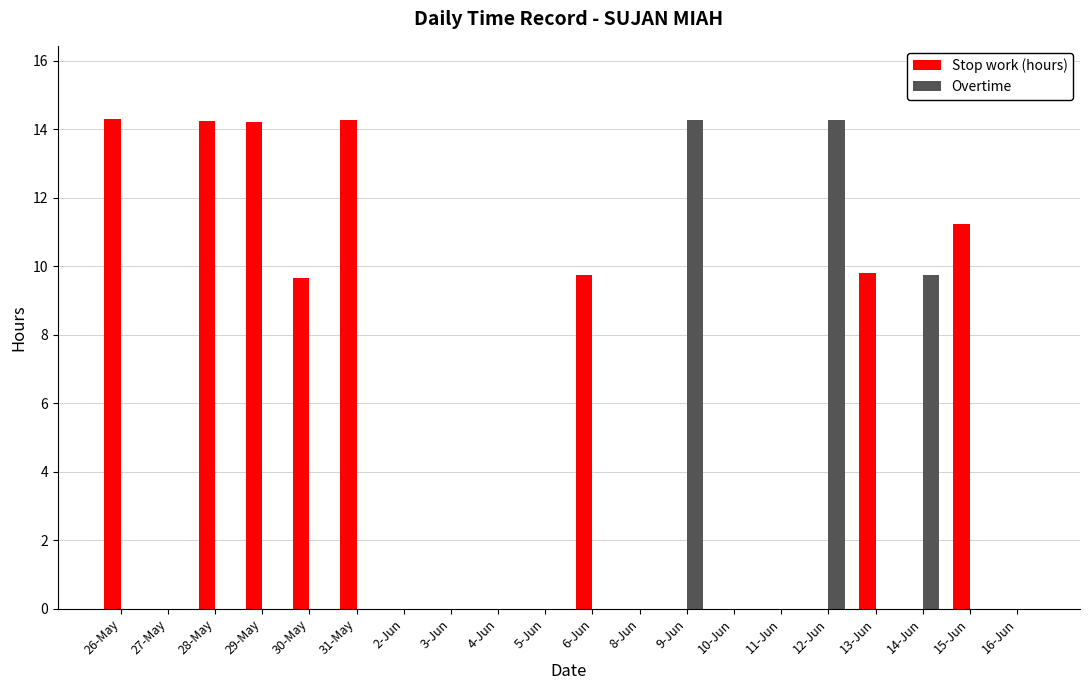

What is the total value across all series at 14-Jun?

9.7